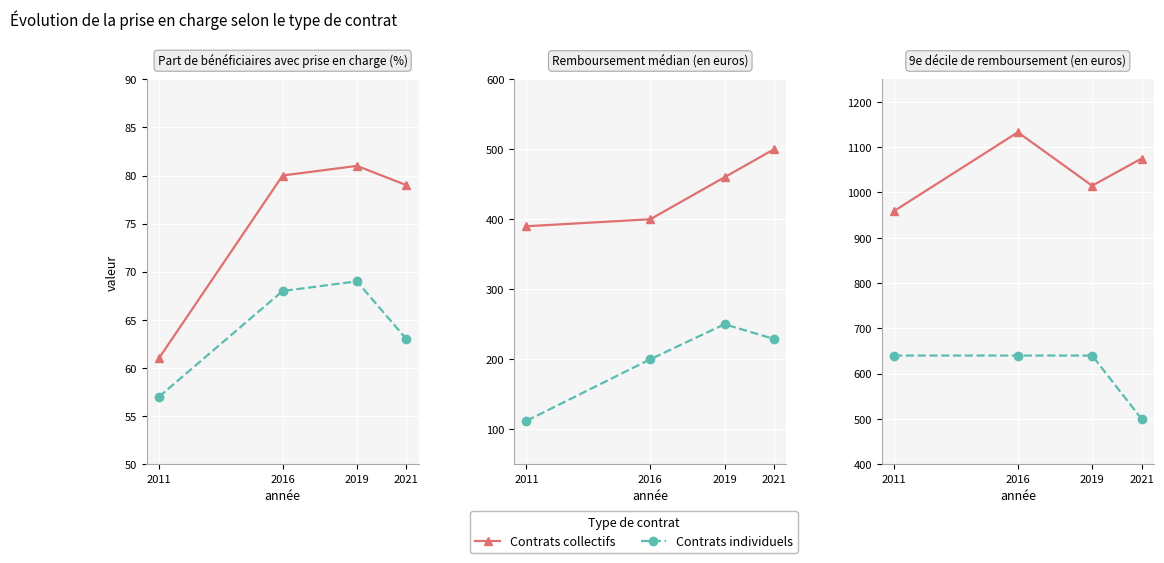

How many lines are shown in the chart?

6